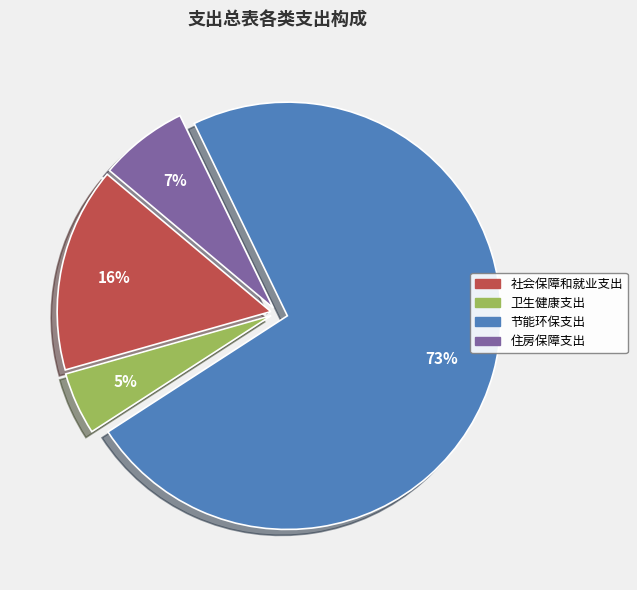

Which slice represents more than half of the pie?

节能环保支出